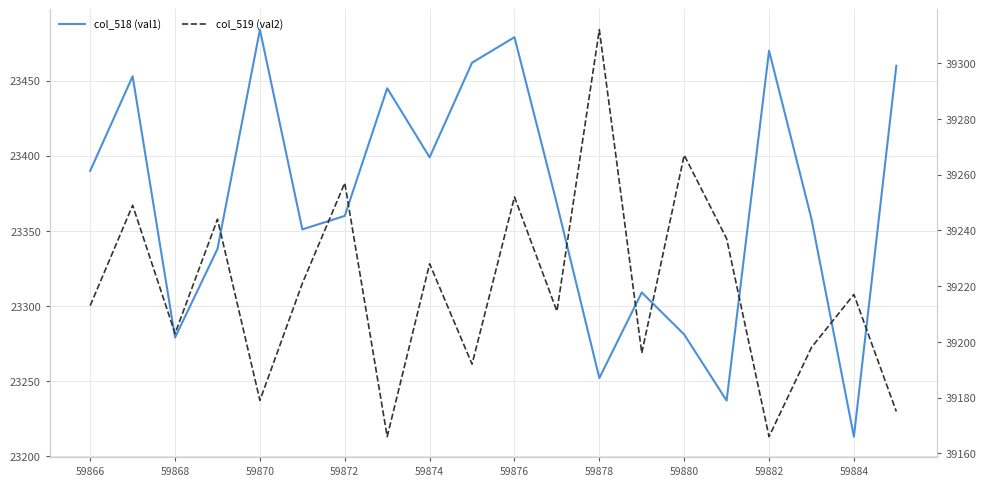

What is the average value of the col_518 (val1) series?

23369